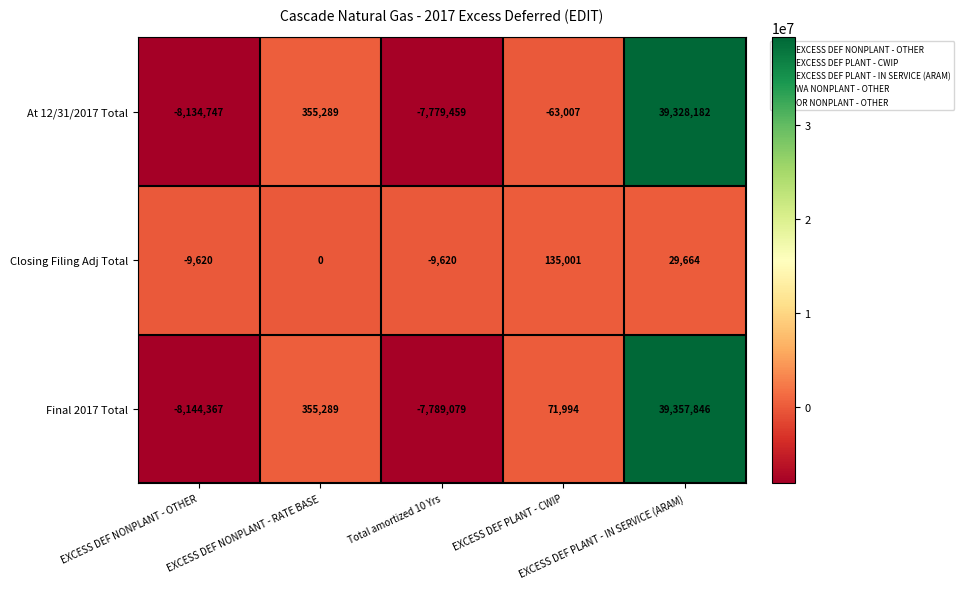

List the series in order of their peak value, lowest first.

Closing Filing Adj Total, At 12/31/2017 Total, Final 2017 Total